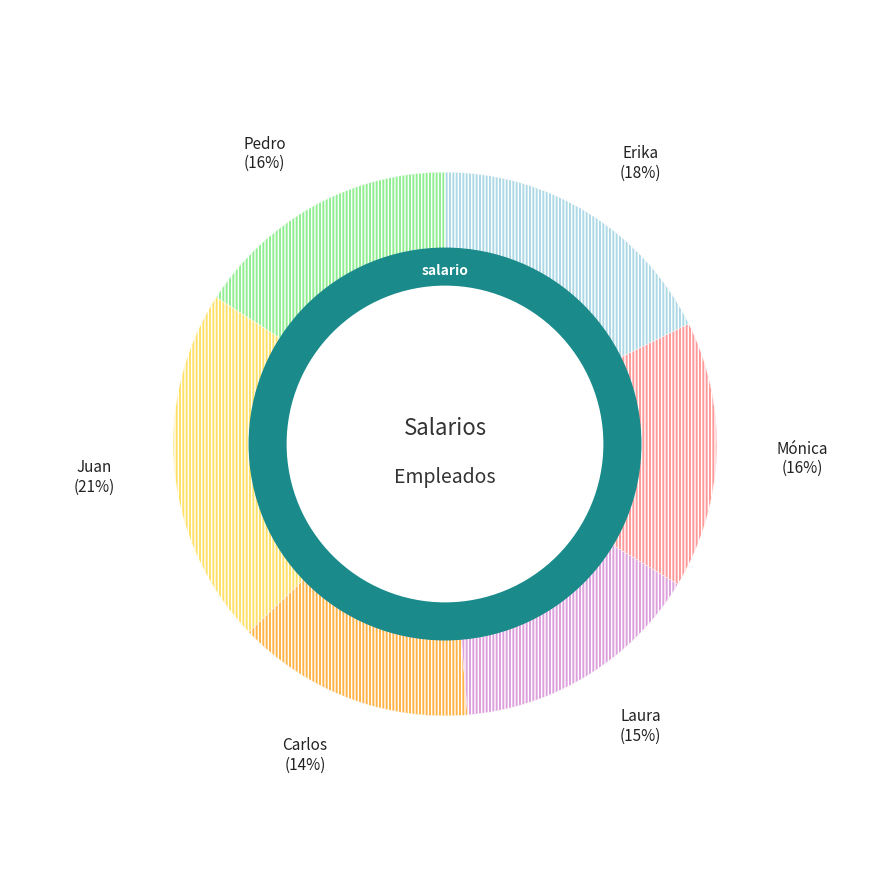

To the nearest percent, what is the average slice percentage?

17%